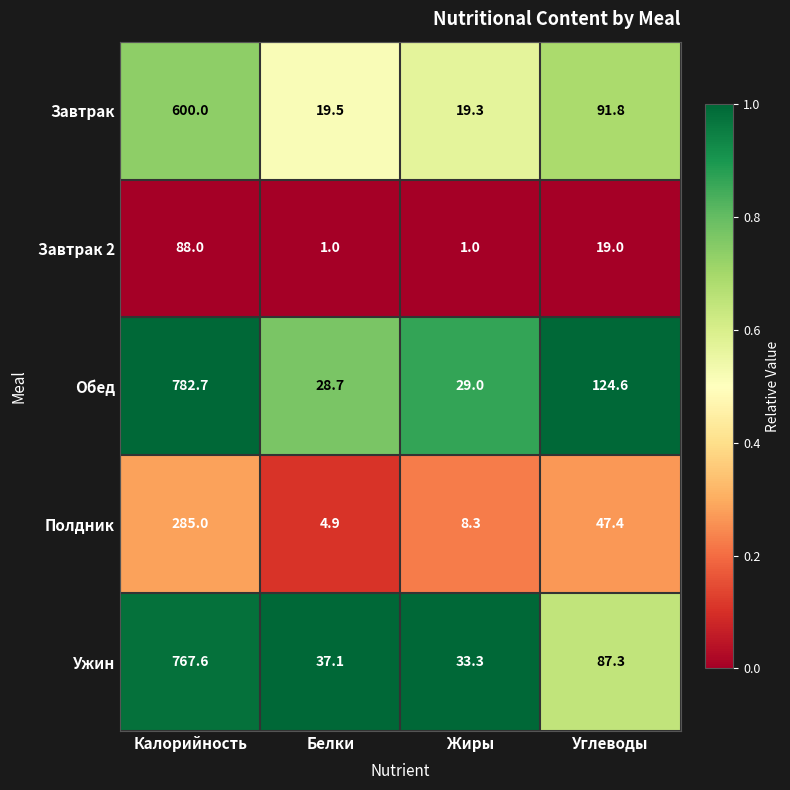

What is the spread (max minus min) of values at Углеводы?

105.6